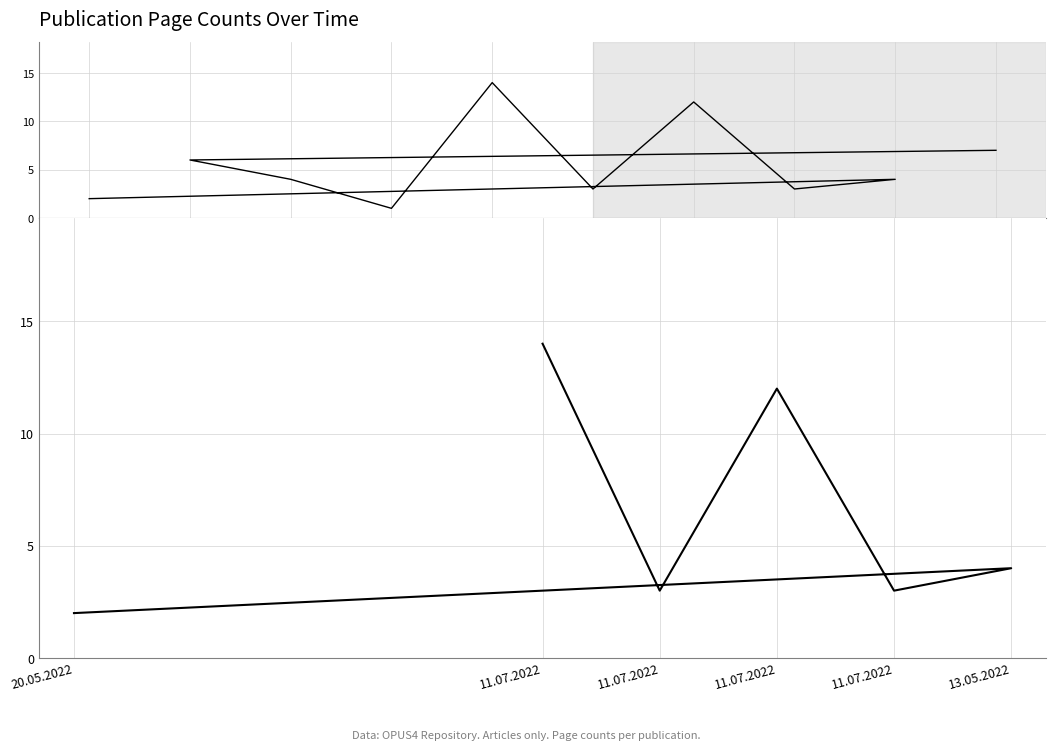

At which label is the value closest to 8?

11.07.2022